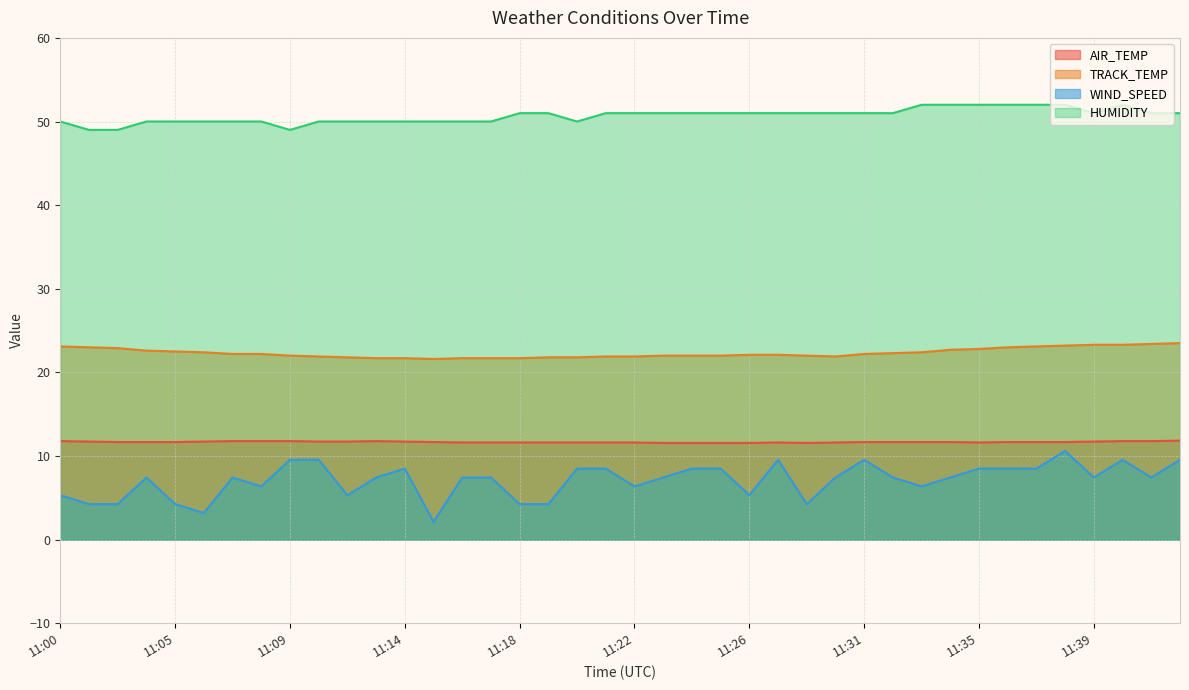

Reading right to left, list all the values displayed in this chart.

AIR_TEMP: 11:42=11.8	11:41=11.8	11:40=11.8	11:39=11.7	11:38=11.7	11:37=11.7	11:36=11.7	11:35=11.6	11:34=11.7	11:33=11.7	11:32=11.7	11:31=11.7	11:30=11.6	11:28=11.6	11:27=11.6	11:26=11.6	11:25=11.6	11:24=11.6	11:23=11.6	11:22=11.6	11:21=11.6	11:20=11.6	11:19=11.6	11:18=11.6	11:17=11.6	11:16=11.6	11:15=11.7	11:14=11.7	11:12=11.8	11:11=11.7	11:10=11.7	11:09=11.8	11:08=11.8	11:07=11.8	11:06=11.7	11:05=11.7	11:04=11.7	11:03=11.7	11:01=11.7	11:00=11.8
TRACK_TEMP: 11:42=23.5	11:41=23.4	11:40=23.3	11:39=23.3	11:38=23.2	11:37=23.1	11:36=23.0	11:35=22.8	11:34=22.7	11:33=22.4	11:32=22.3	11:31=22.2	11:30=21.9	11:28=22.0	11:27=22.1	11:26=22.1	11:25=22.0	11:24=22.0	11:23=22.0	11:22=21.9	11:21=21.9	11:20=21.8	11:19=21.8	11:18=21.7	11:17=21.7	11:16=21.7	11:15=21.6	11:14=21.7	11:12=21.7	11:11=21.8	11:10=21.9	11:09=22.0	11:08=22.2	11:07=22.2	11:06=22.4	11:05=22.5	11:04=22.6	11:03=22.9	11:01=23.0	11:00=23.1
WIND_SPEED: 11:42=9.5	11:41=7.4	11:40=9.5	11:39=7.4	11:38=10.6	11:37=8.5	11:36=8.5	11:35=8.5	11:34=7.4	11:33=6.4	11:32=7.4	11:31=9.5	11:30=7.4	11:28=4.2	11:27=9.5	11:26=5.3	11:25=8.5	11:24=8.5	11:23=7.4	11:22=6.4	11:21=8.5	11:20=8.5	11:19=4.2	11:18=4.2	11:17=7.4	11:16=7.4	11:15=2.1	11:14=8.5	11:12=7.4	11:11=5.3	11:10=9.5	11:09=9.5	11:08=6.4	11:07=7.4	11:06=3.2	11:05=4.2	11:04=7.4	11:03=4.2	11:01=4.2	11:00=5.3
HUMIDITY: 11:42=51.0	11:41=51.0	11:40=52.0	11:39=51.0	11:38=52.0	11:37=52.0	11:36=52.0	11:35=52.0	11:34=52.0	11:33=52.0	11:32=51.0	11:31=51.0	11:30=51.0	11:28=51.0	11:27=51.0	11:26=51.0	11:25=51.0	11:24=51.0	11:23=51.0	11:22=51.0	11:21=51.0	11:20=50.0	11:19=51.0	11:18=51.0	11:17=50.0	11:16=50.0	11:15=50.0	11:14=50.0	11:12=50.0	11:11=50.0	11:10=50.0	11:09=49.0	11:08=50.0	11:07=50.0	11:06=50.0	11:05=50.0	11:04=50.0	11:03=49.0	11:01=49.0	11:00=50.0